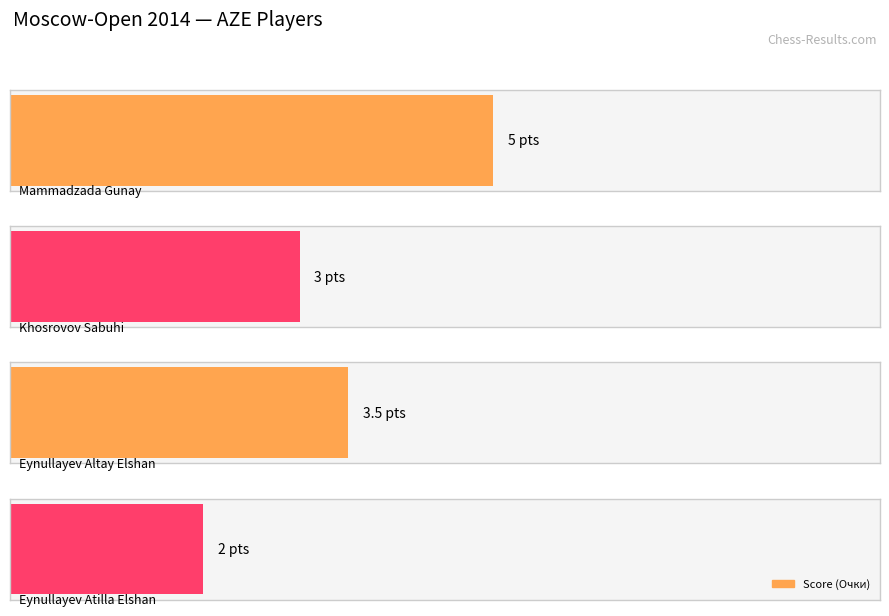

Does the chart contain any negative values?

No